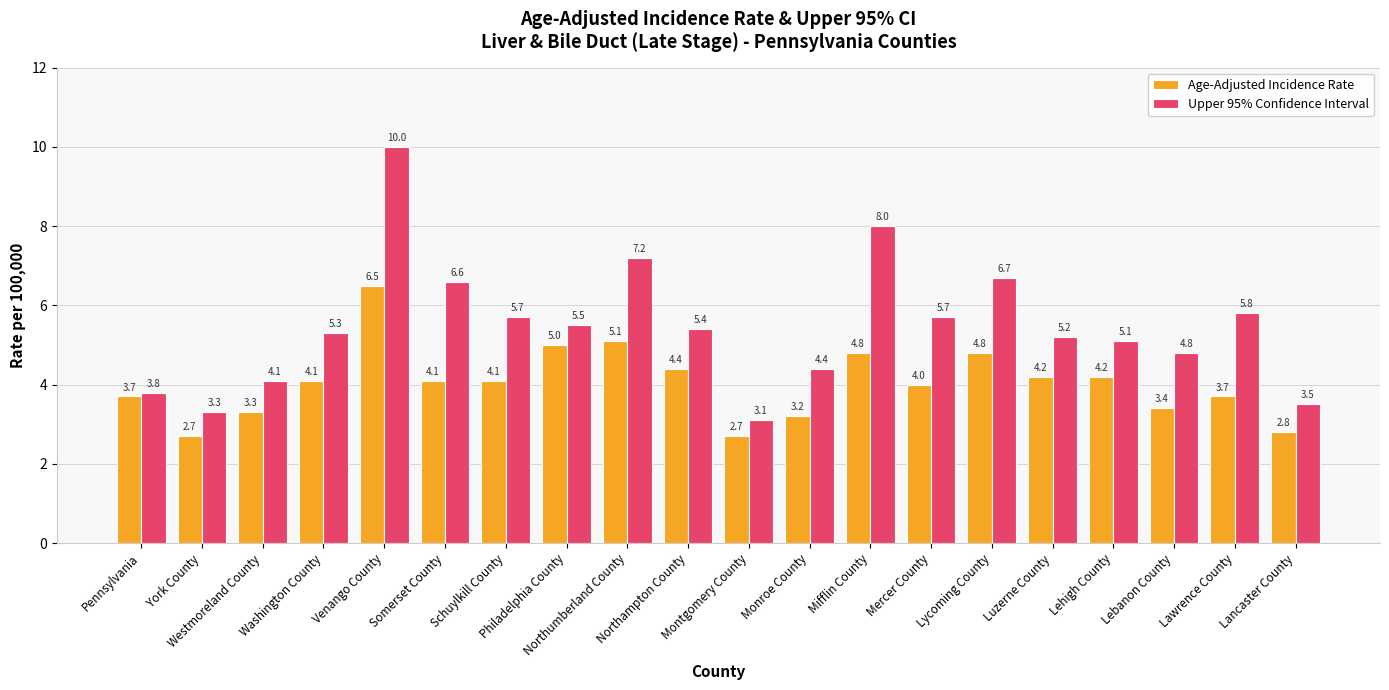

How many series are shown in this chart?

2